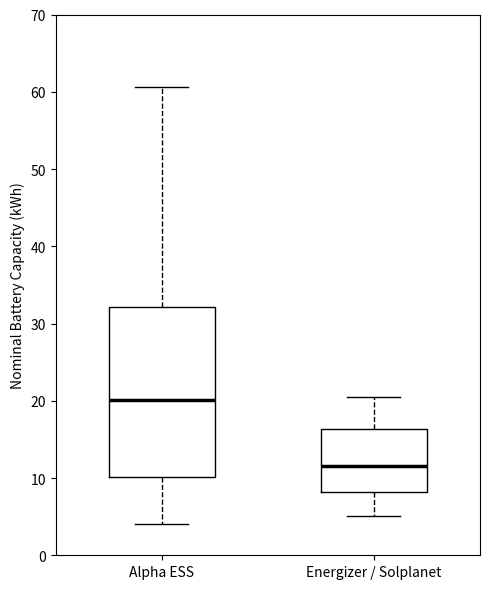

Where is the lower edge of the box for Energizer / Solplanet on the y-axis? The values are not printed on the chart, so give them approximately, as read against the axis.

8